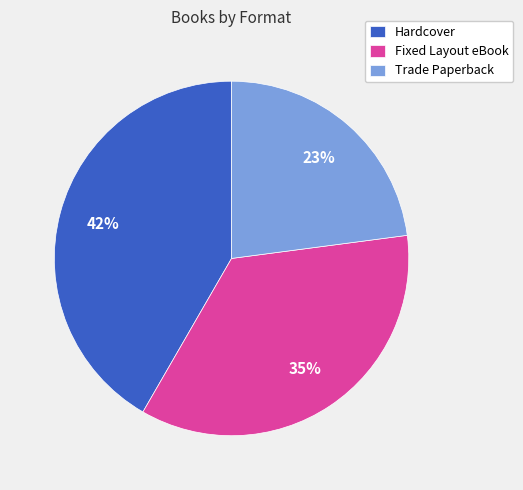

Combined, do Fixed Layout eBook and Trade Paperback account for over 50%?

Yes